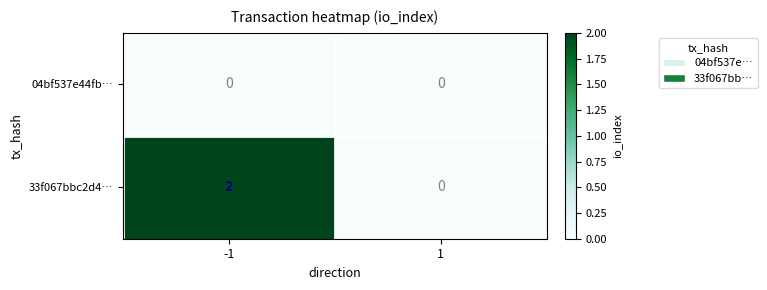

Between -1 and 1, which series saw the biggest shift?

33f067bbc2d4…